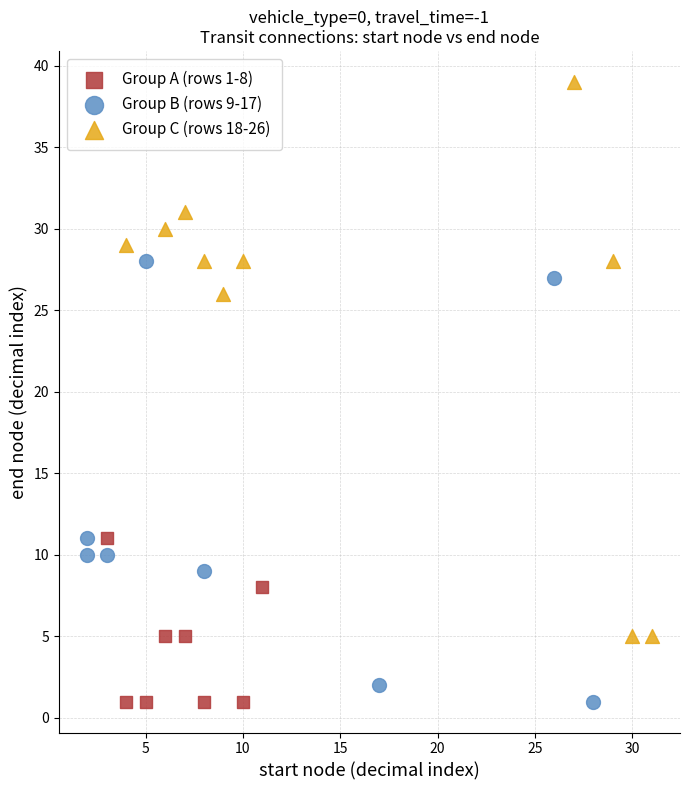

Which series contains the highest Y value?

Group C (rows 18-26)